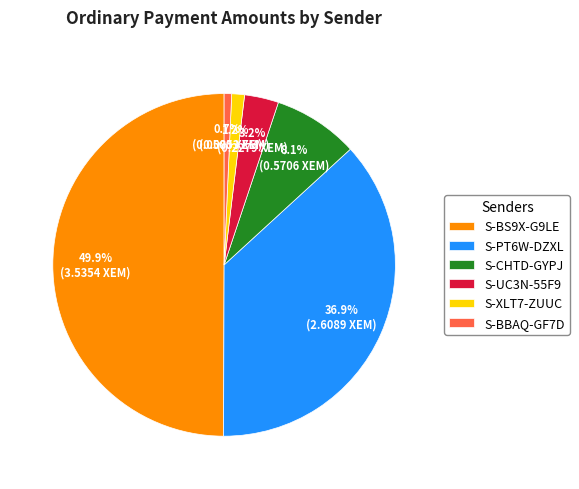

Which slice is the largest?

S-BS9X-G9LE